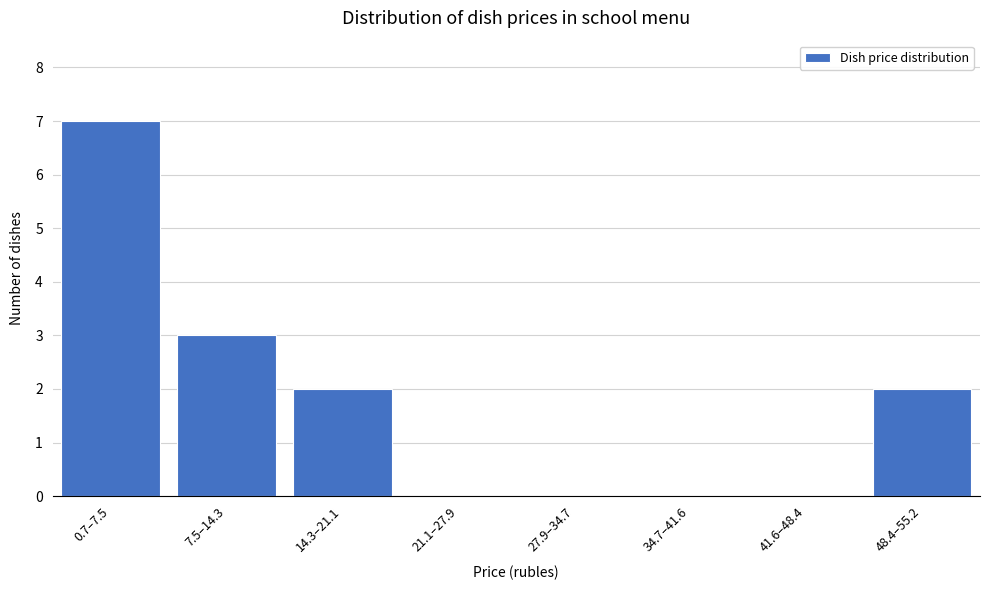

Reading left to right, transcribe all the data shown in this chart.

0.7–7.5=7	7.5–14.3=3	14.3–21.1=2	21.1–27.9=0	27.9–34.7=0	34.7–41.6=0	41.6–48.4=0	48.4–55.2=2